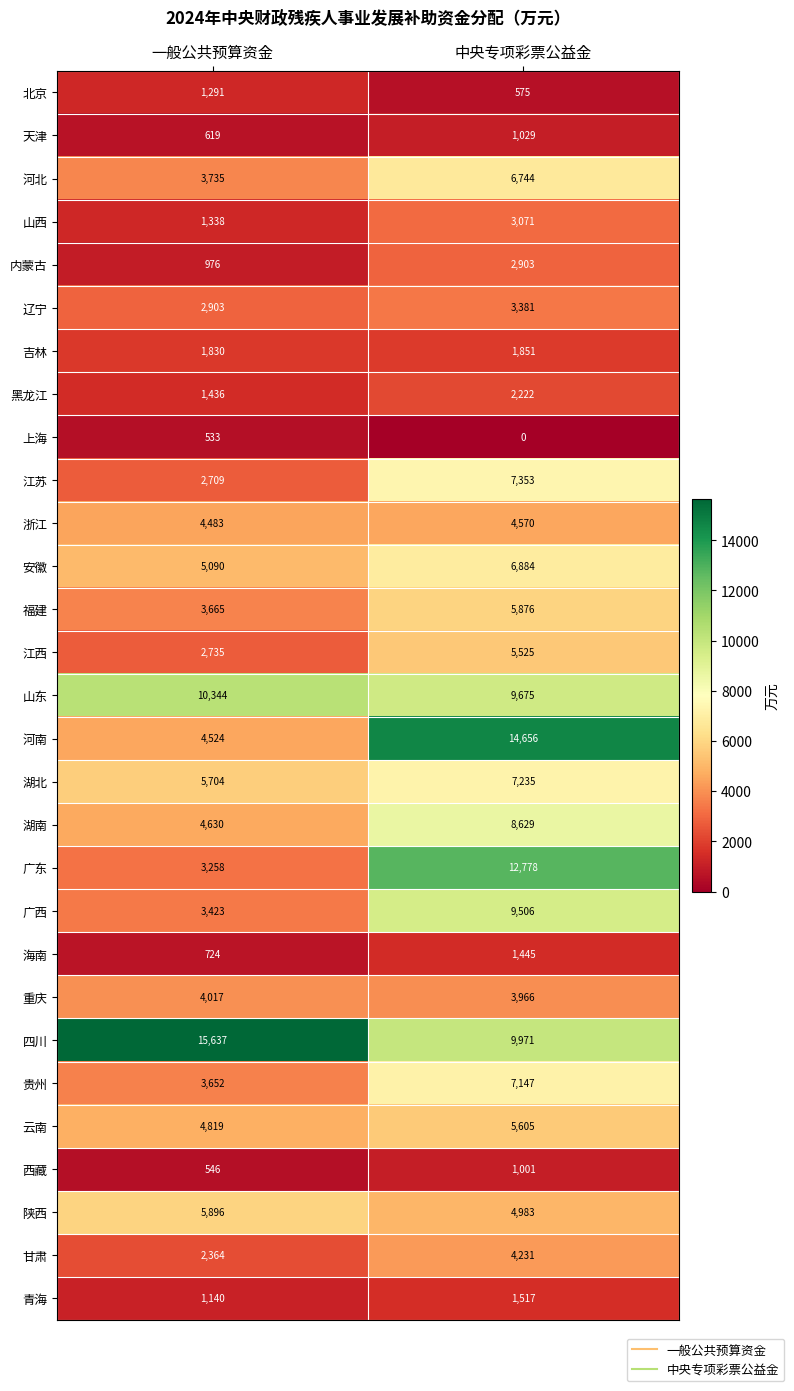

What is the sum of all 辽宁 values?

6284